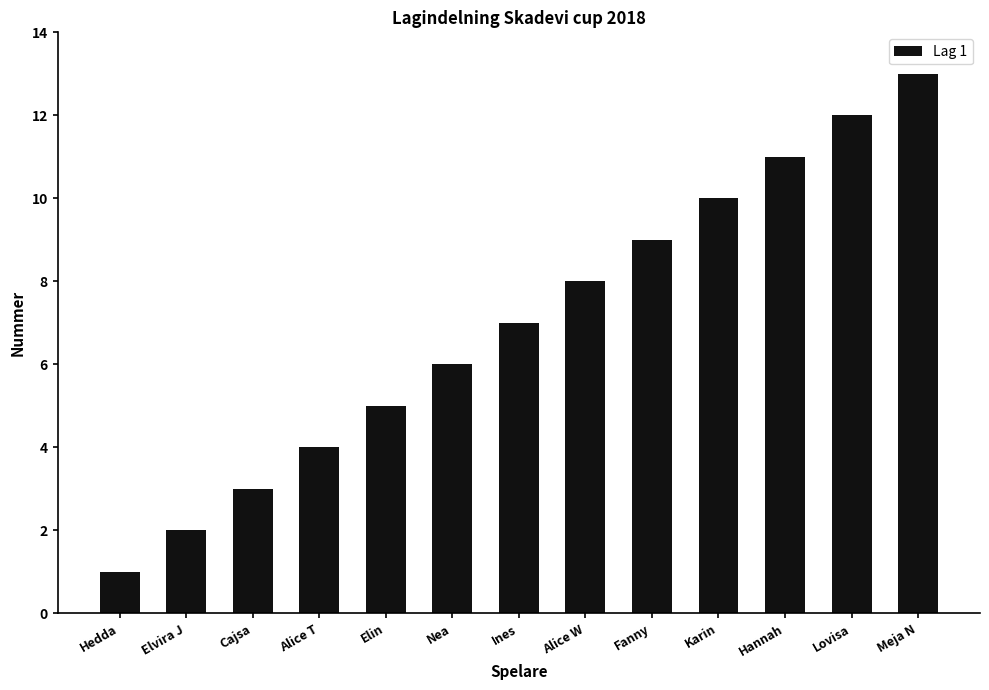

How many categories are shown in the chart?

13